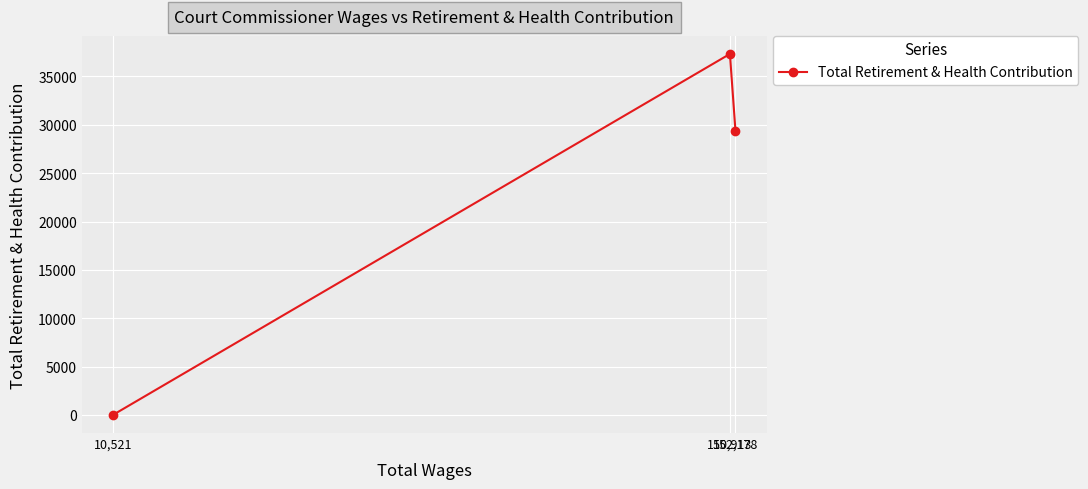

What is the difference between the maximum and minimum values?

37327